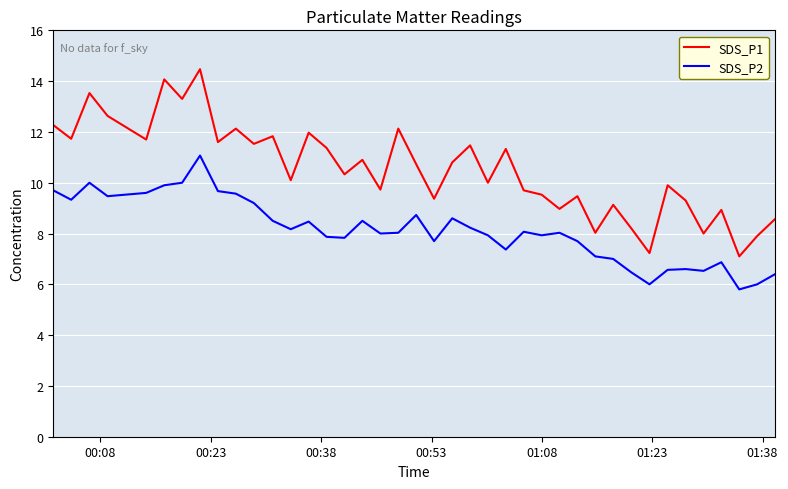

How many categories are shown in the chart?

40